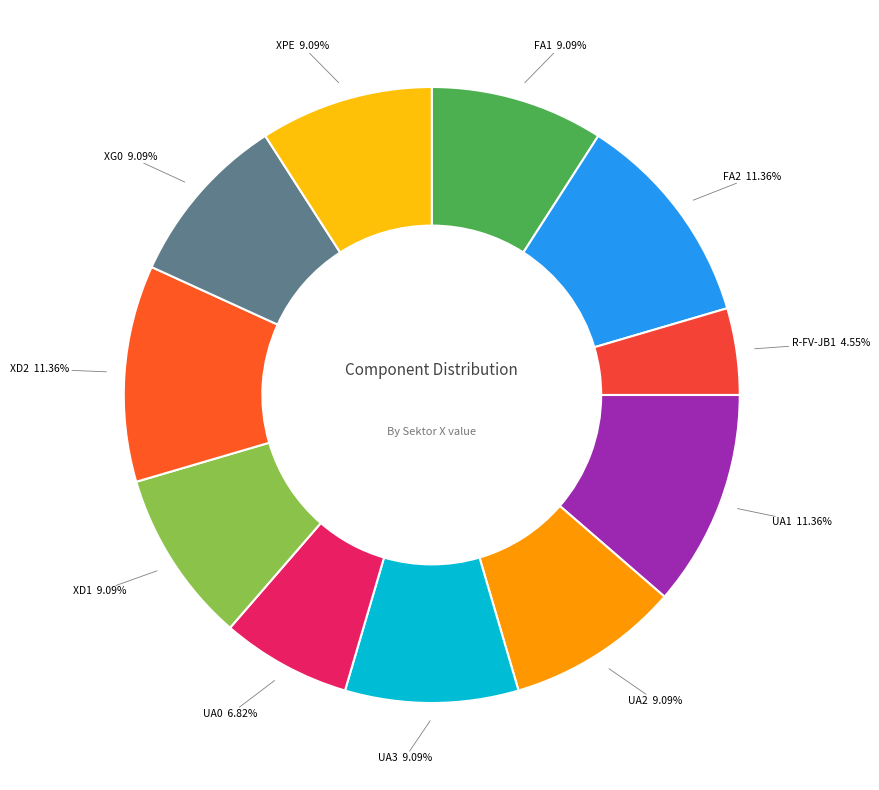

To the nearest percent, what is the difference between the XPE and R-FV-JB1 slice percentages?

5%